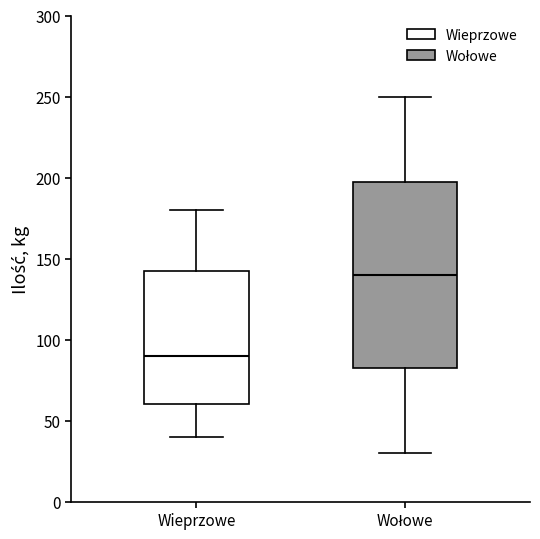

Reading left to right, transcribe this box plot: for each box, give where its median line is, the range the box spans, and where its two whiskers end, as read against the y-axis. The values are not printed on the chart, so give them approximately, as read against the axis.

Wieprzowe: median 90, box 60 to 145, whiskers 40 to 180
Wołowe: median 140, box 85 to 200, whiskers 30 to 250